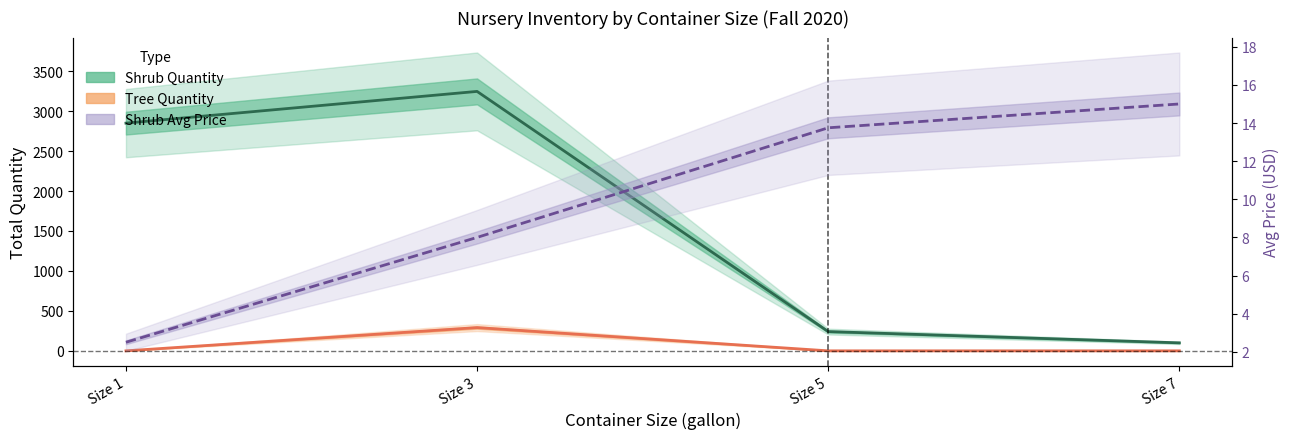

How many data points in Shrub Avg Price are less than 13?

2